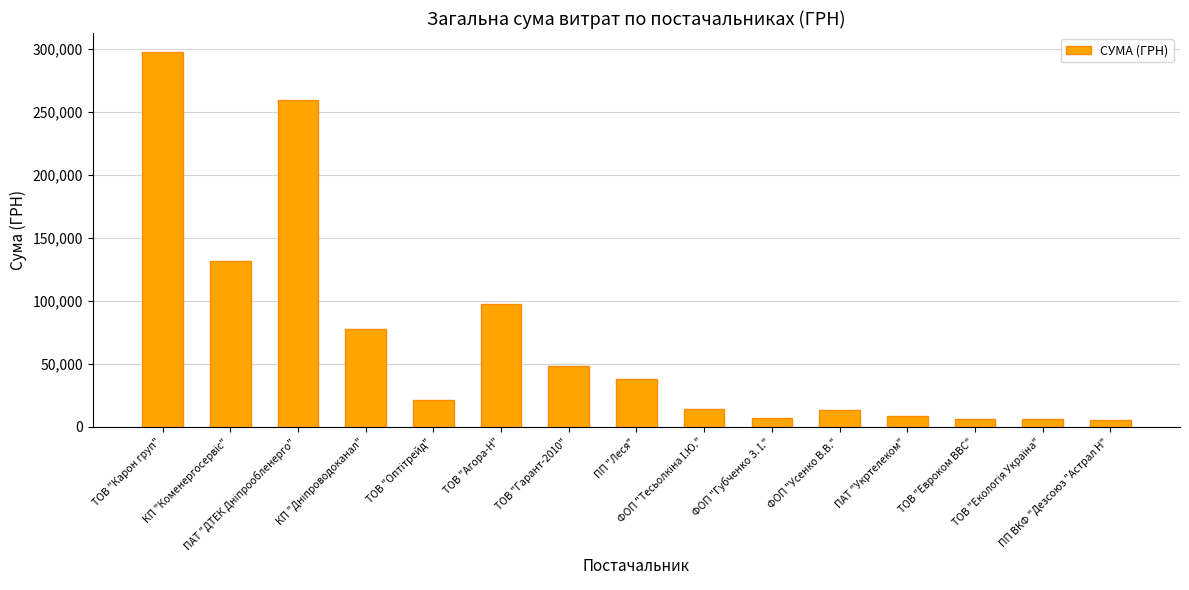

Which category has the highest value across all series?

ТОВ "Карон груп"